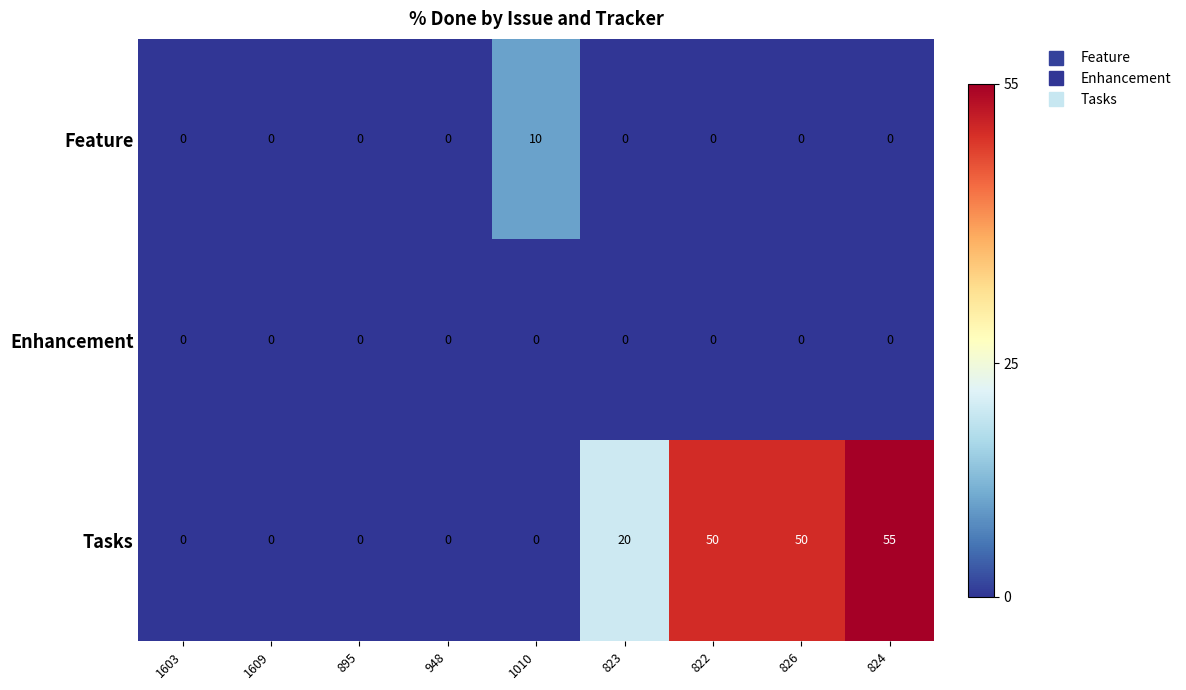

At how many categories does at least one series exceed 3?

5